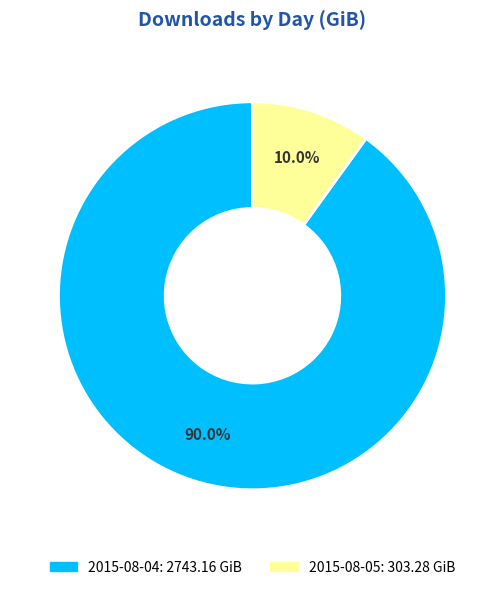

How many segments does this pie chart have?

2